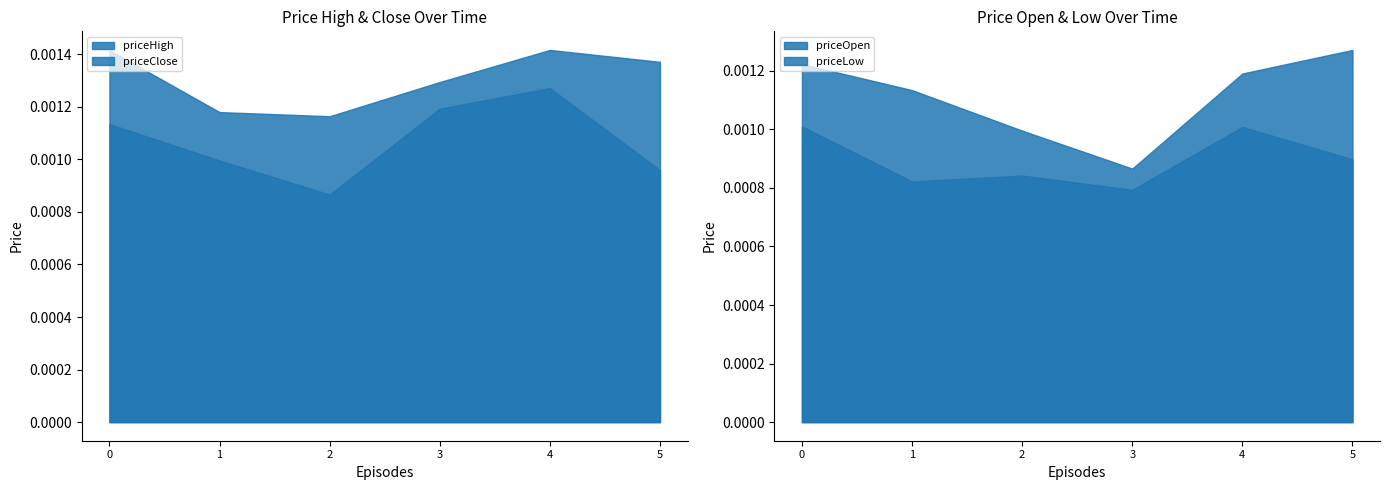

In priceClose, how many points are lower than both neighbors (excluding endpoints)?

1